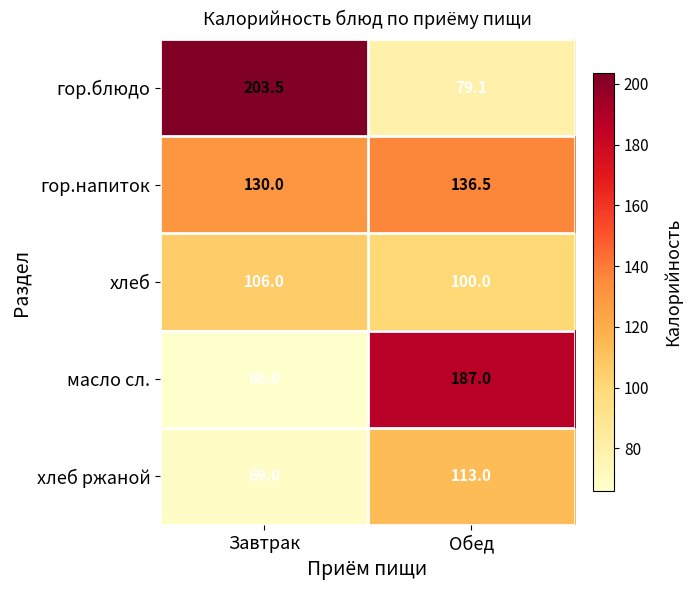

Which series has the largest range (max minus min)?

гор.блюдо